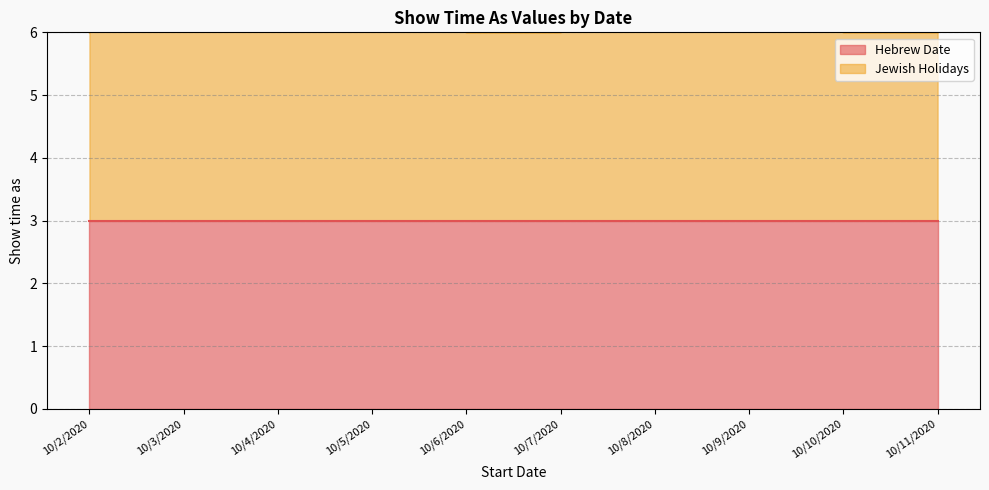

Rank the categories by value from lowest to highest.

10/2/2020, 10/6/2020, 10/7/2020, 10/10/2020, 10/11/2020, 10/3/2020, 10/4/2020, 10/5/2020, 10/8/2020, 10/9/2020